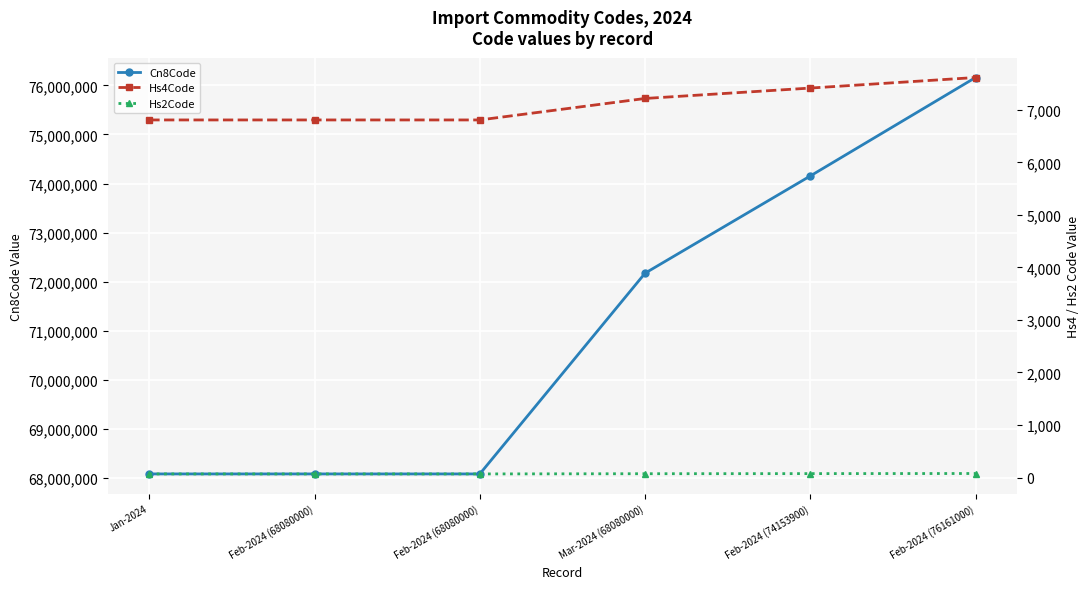

What is the label of the 1st point from the right?

Feb-2024 (76161000)